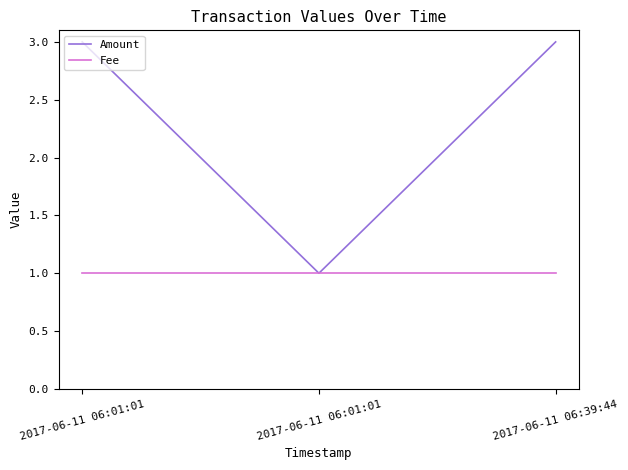

What is the maximum value for Fee?

1